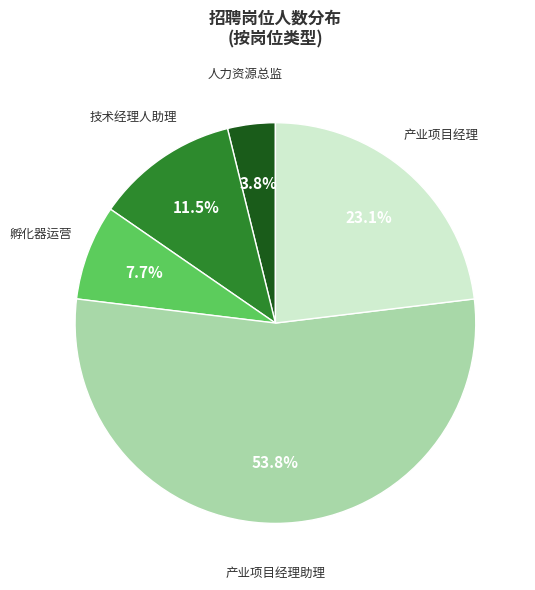

Which slice is the smallest?

人力资源总监